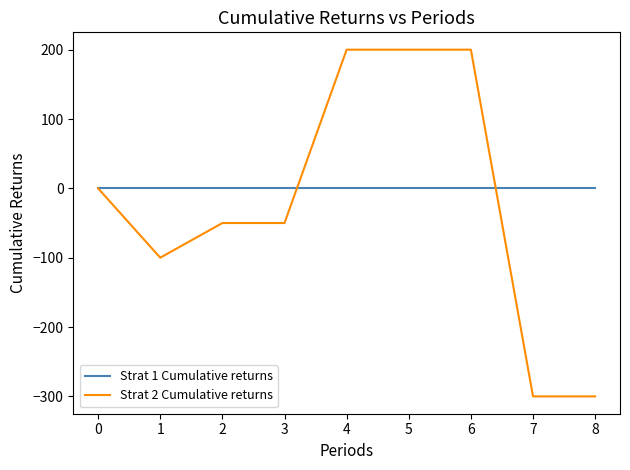

Reading right to left, extract all data points from this chart.

Strat 1 Cumulative returns: 0	0	0	0	0	0	0	0	0
Strat 2 Cumulative returns: -300	-300	200	200	200	-50	-50	-100	0